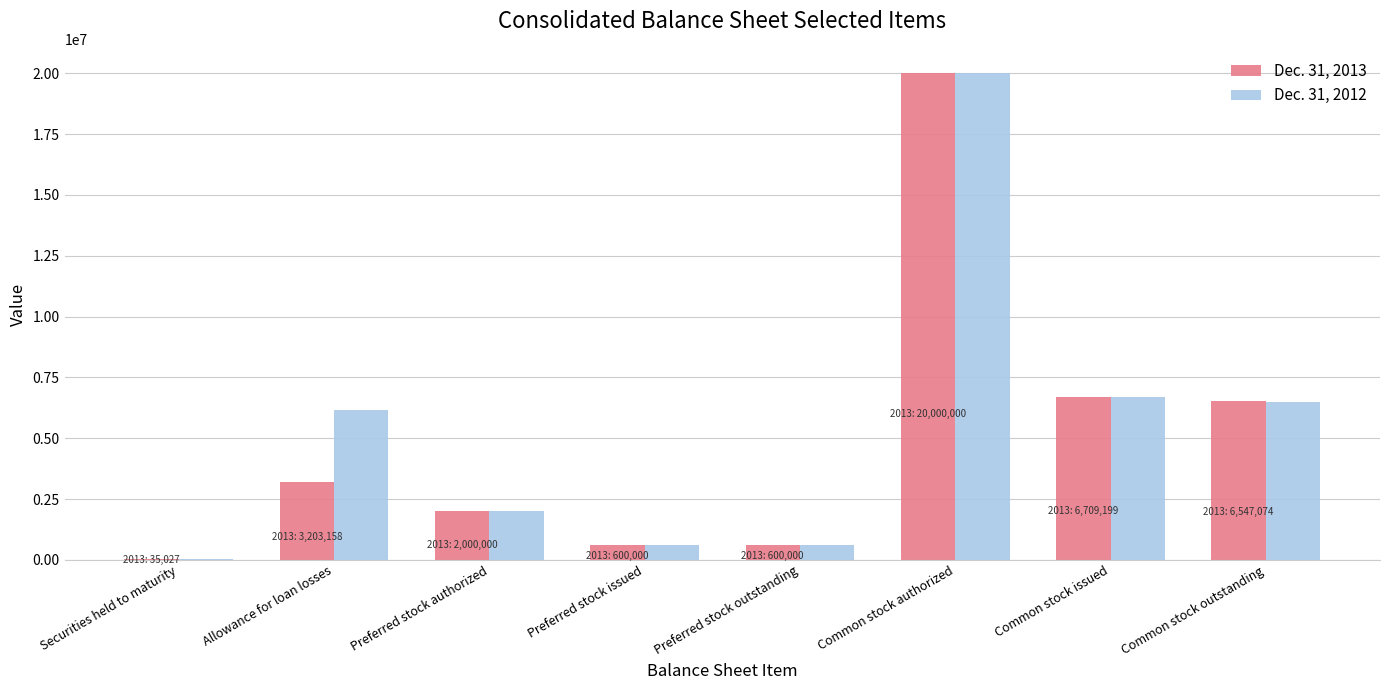

Are the bars grouped side by side (vs. stacked)?

Yes